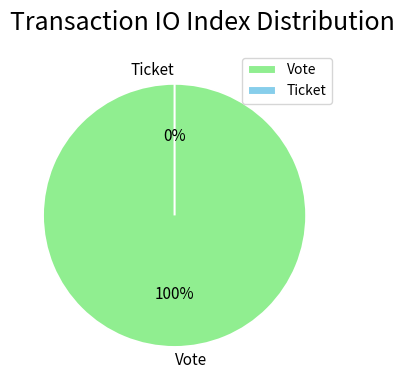

Does Vote represent more than half of the total?

Yes